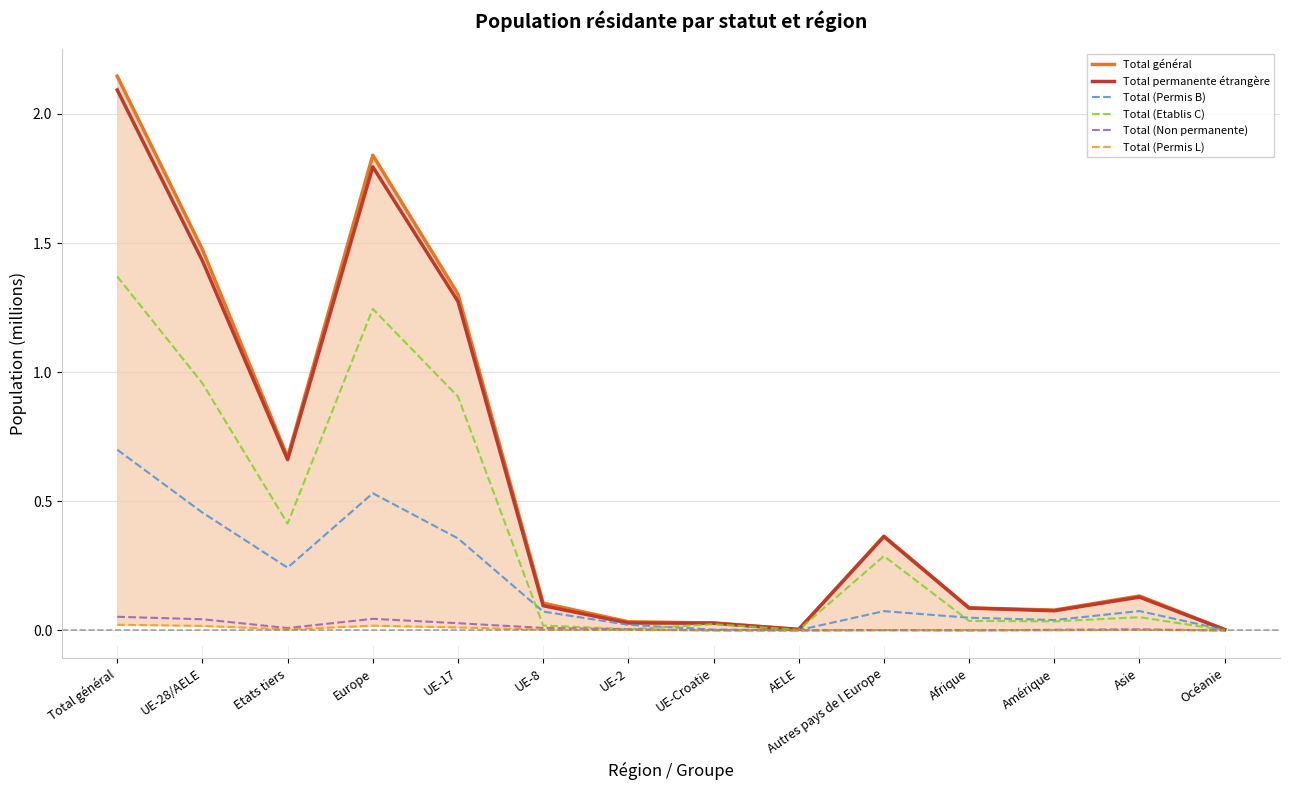

What position from the right is Amérique?

3